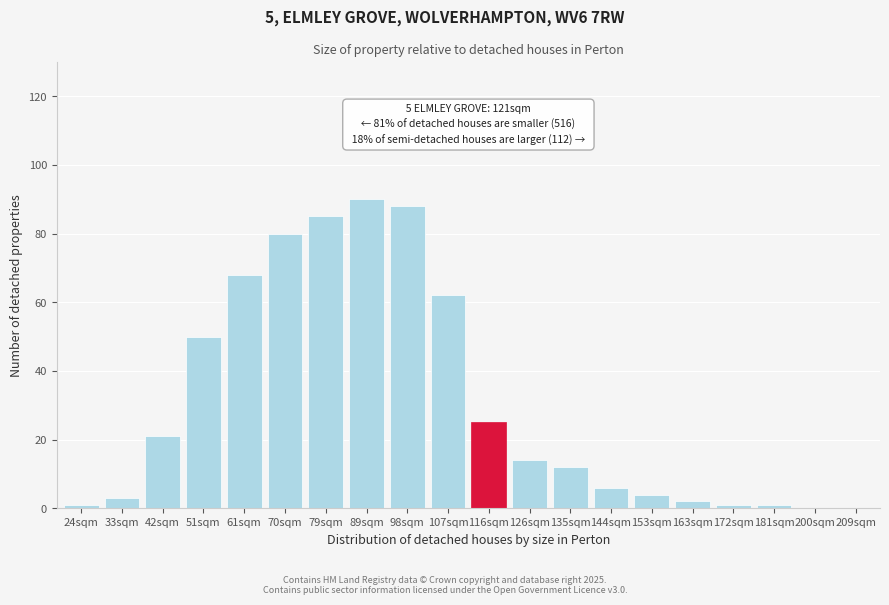

Reading left to right, extract all data points from this chart.

24sqm=1	33sqm=3	42sqm=21	51sqm=50	61sqm=68	70sqm=80	79sqm=85	89sqm=90	98sqm=88	107sqm=62	116sqm=25	126sqm=14	135sqm=12	144sqm=6	153sqm=4	163sqm=2	172sqm=1	181sqm=1	200sqm=0	209sqm=0